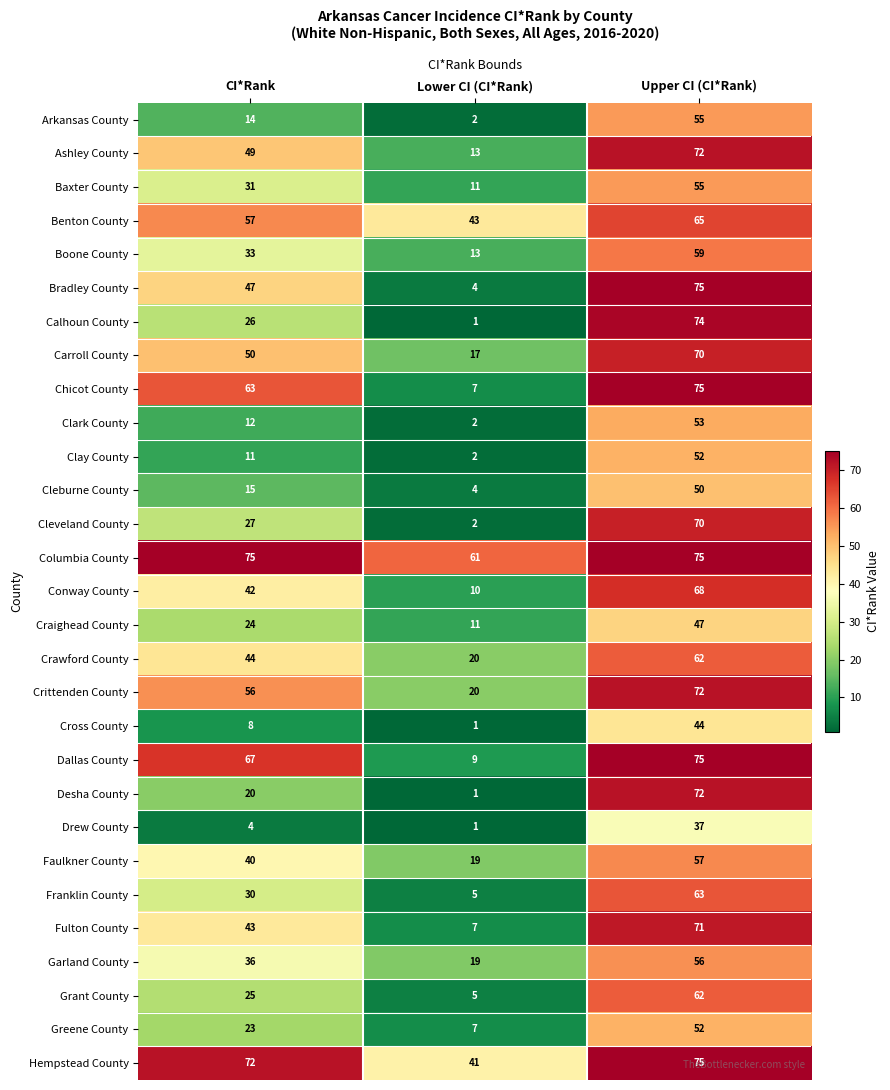

Which category has the highest value in the Crittenden County series?

Upper CI (CI*Rank)